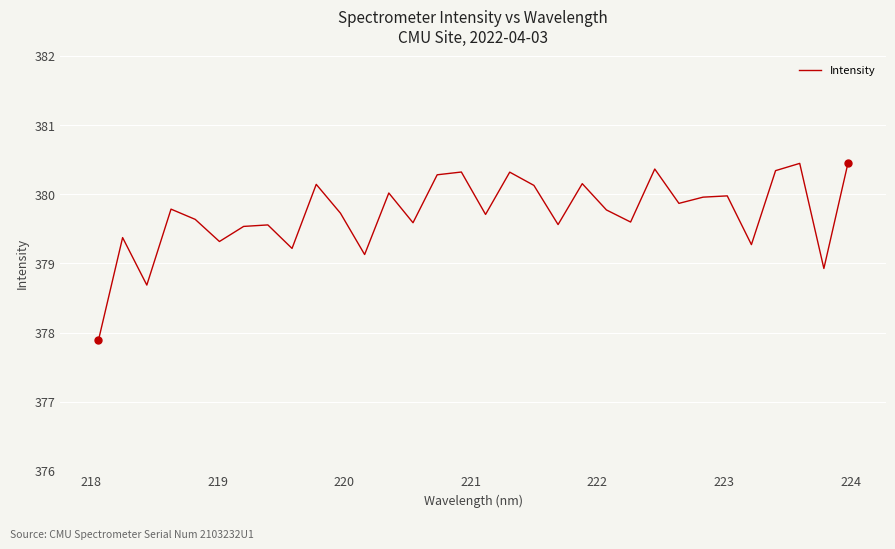

What is the minimum value shown in the chart?

377.9